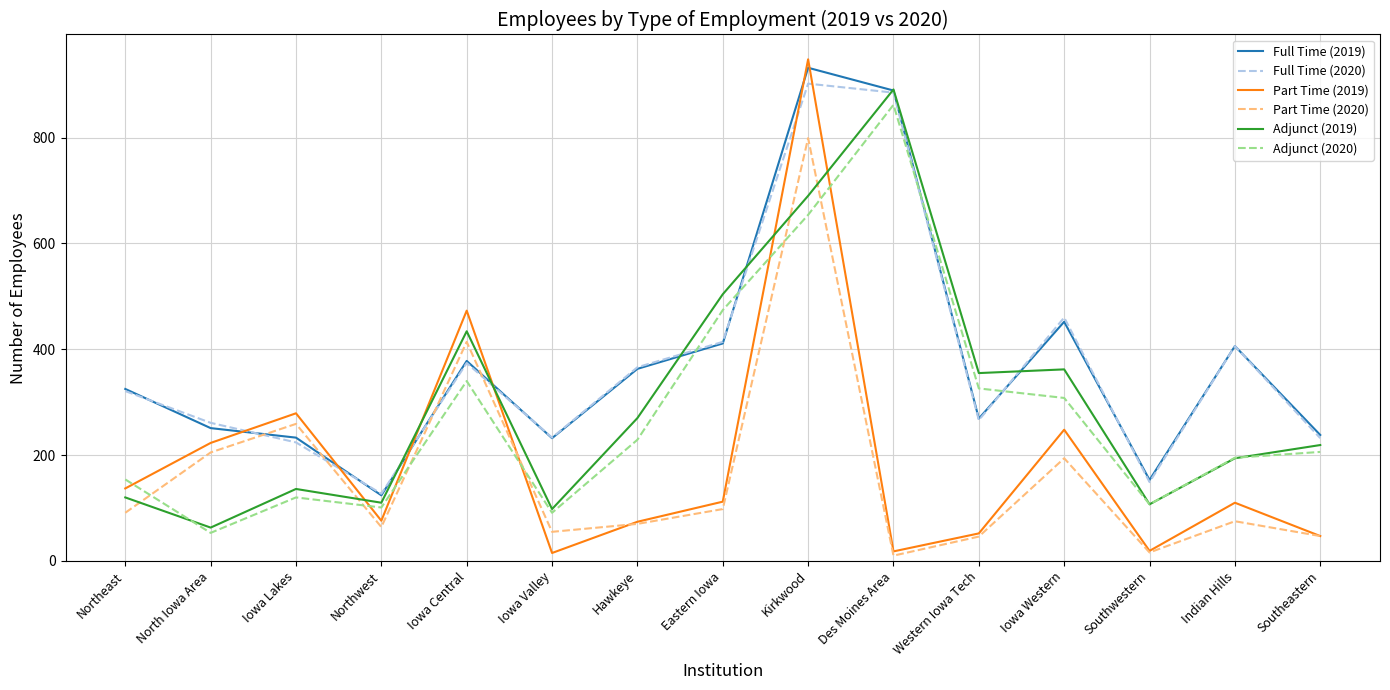

What is the maximum value shown in the chart?

948